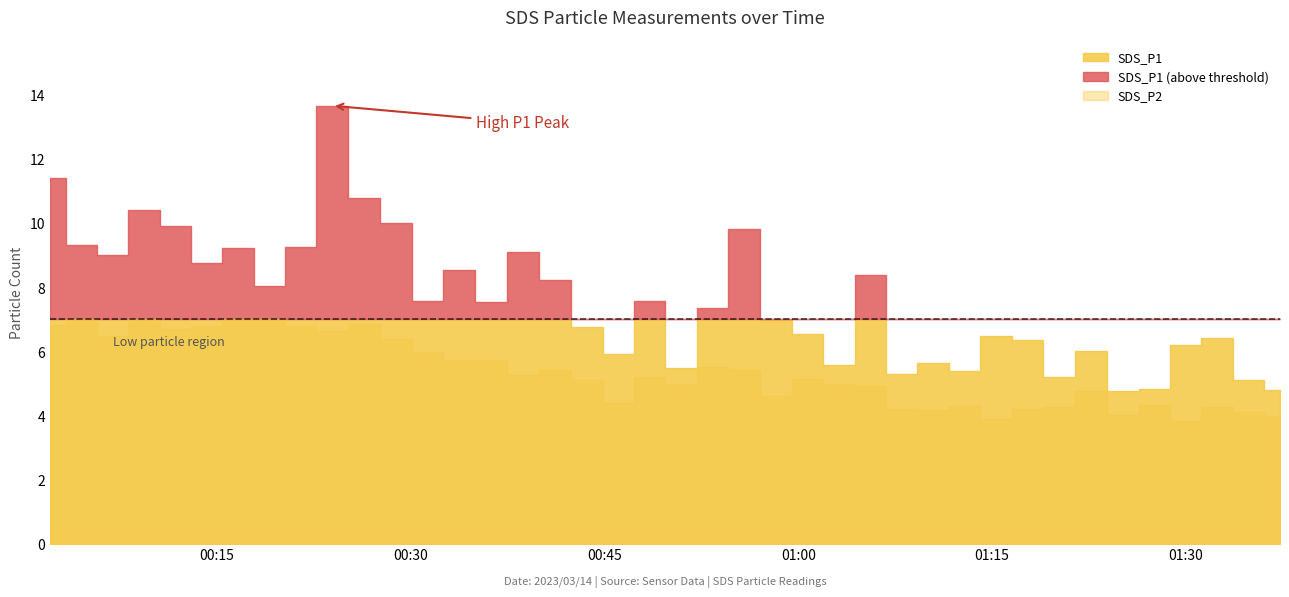

True or false: SDS_P2 and SDS_P1 intersect in this chart.

False